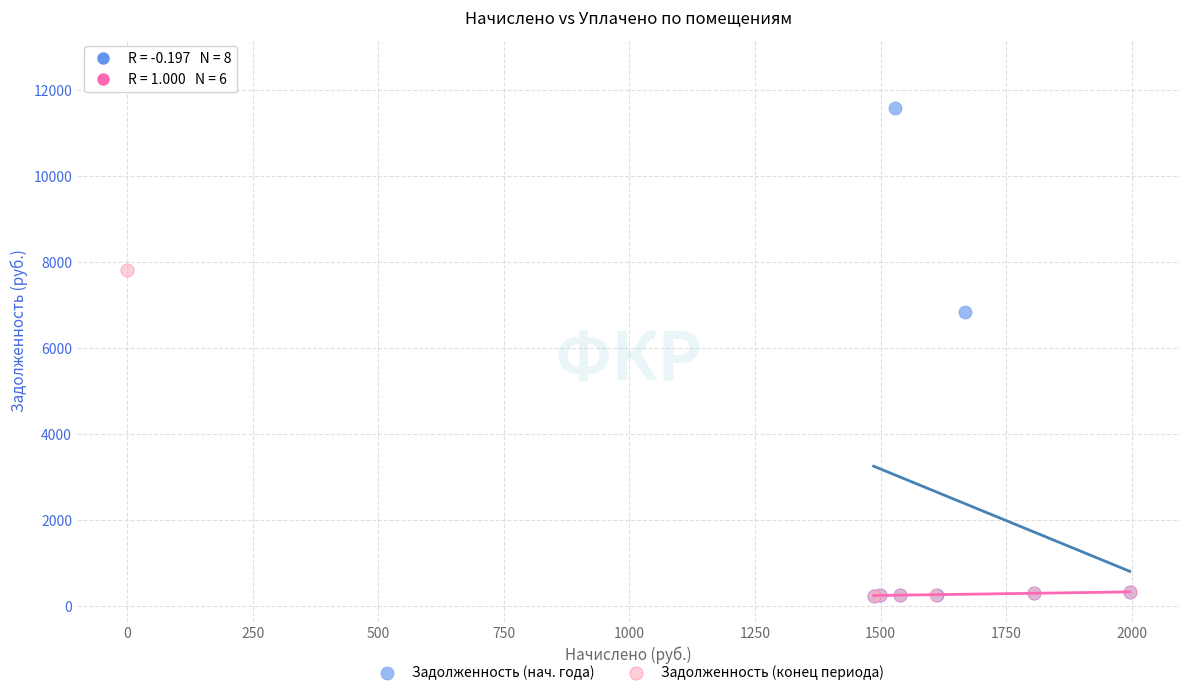

Which series contains the highest Y value?

Задолженность (конец периода)